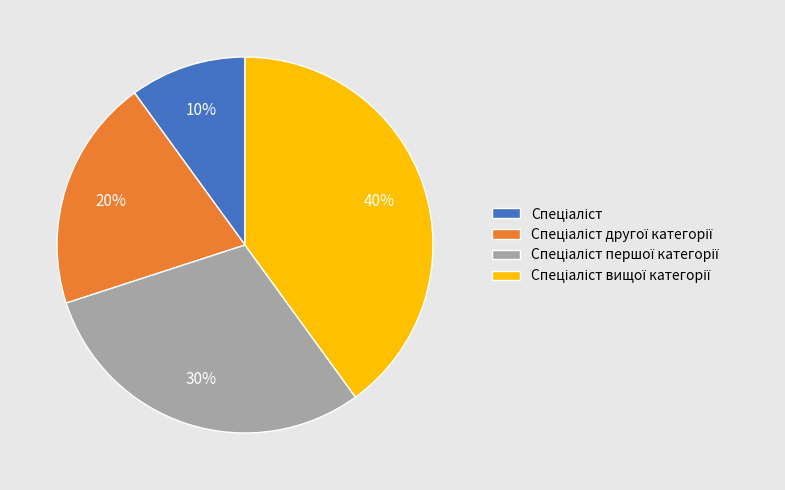

To the nearest percent, what is the average slice percentage?

25%